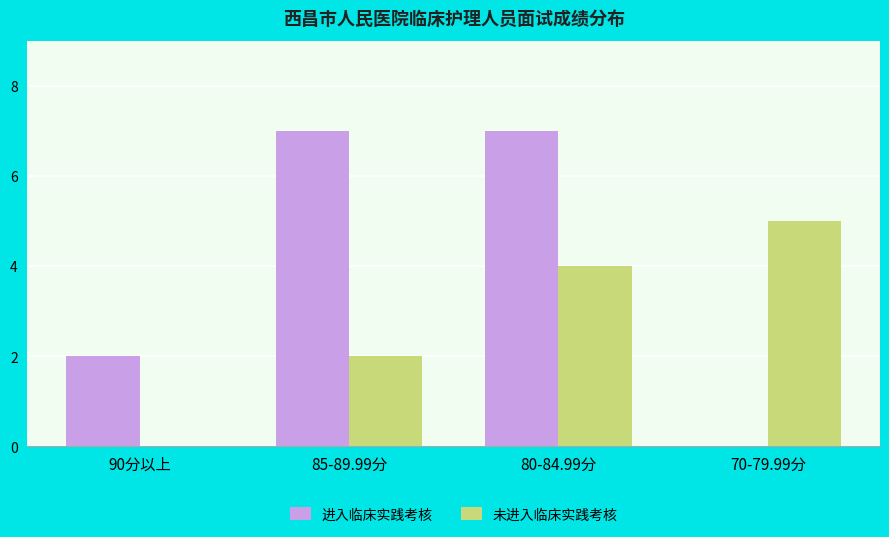

Is it true that 未进入临床实践考核 equals 5 at 70-79.99分?

True